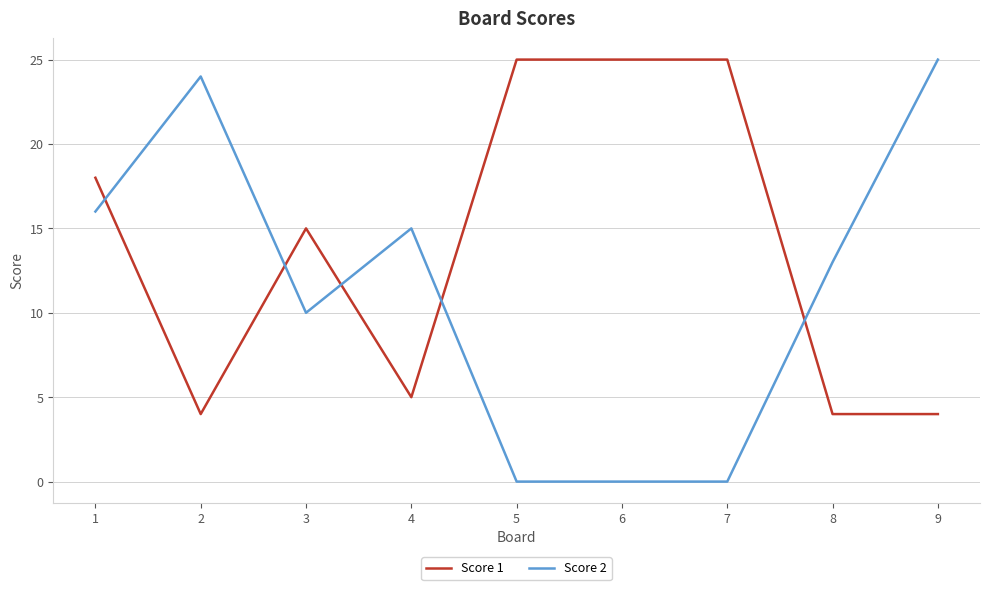

True or false: Score 2 has a value of 0 at 6.

True